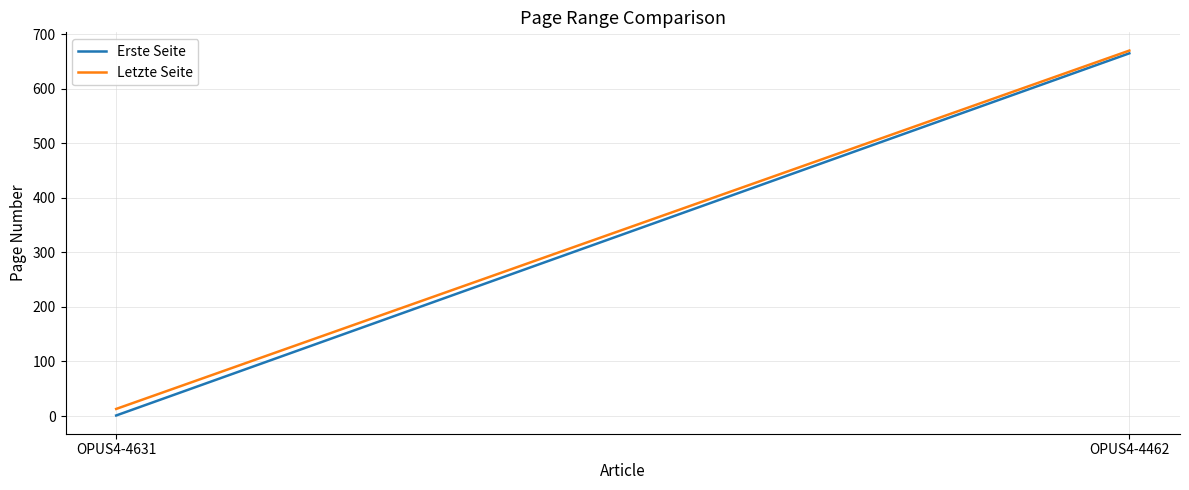

Rank the series by their maximum value, from lowest to highest.

Erste Seite, Letzte Seite